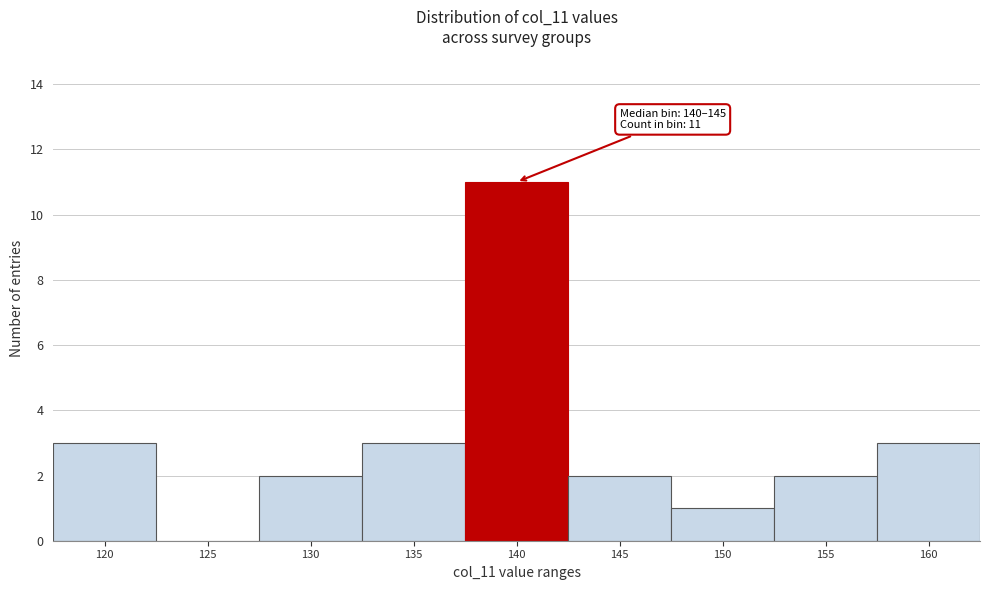

Reading right to left, transcribe all the data shown in this chart.

160=3	155=2	150=1	145=2	140=11	135=3	130=2	125=0	120=3